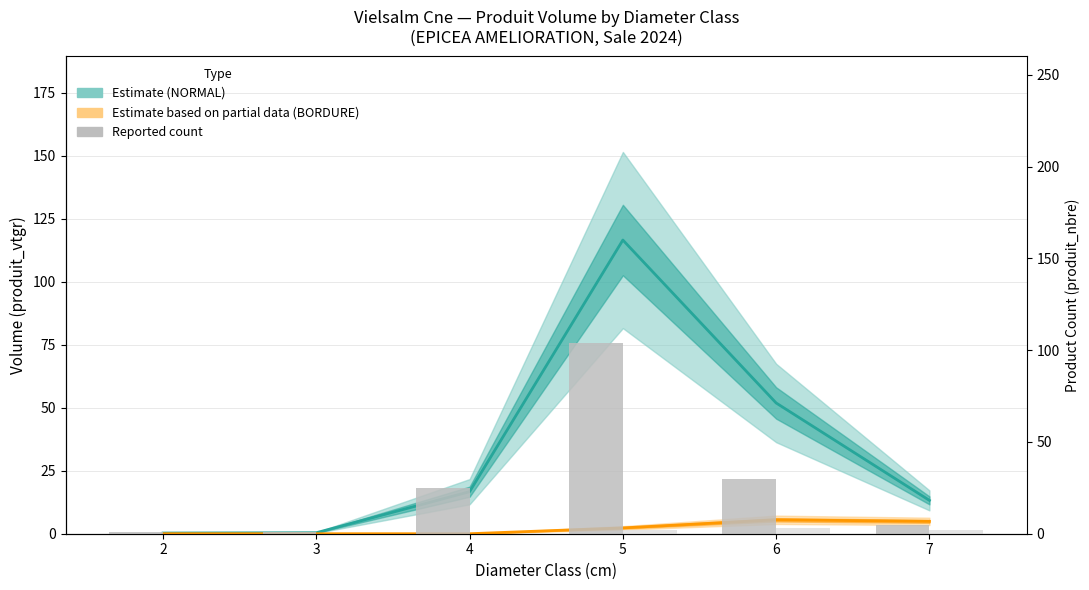

What is the minimum value for Estimate (NORMAL)?

0.3